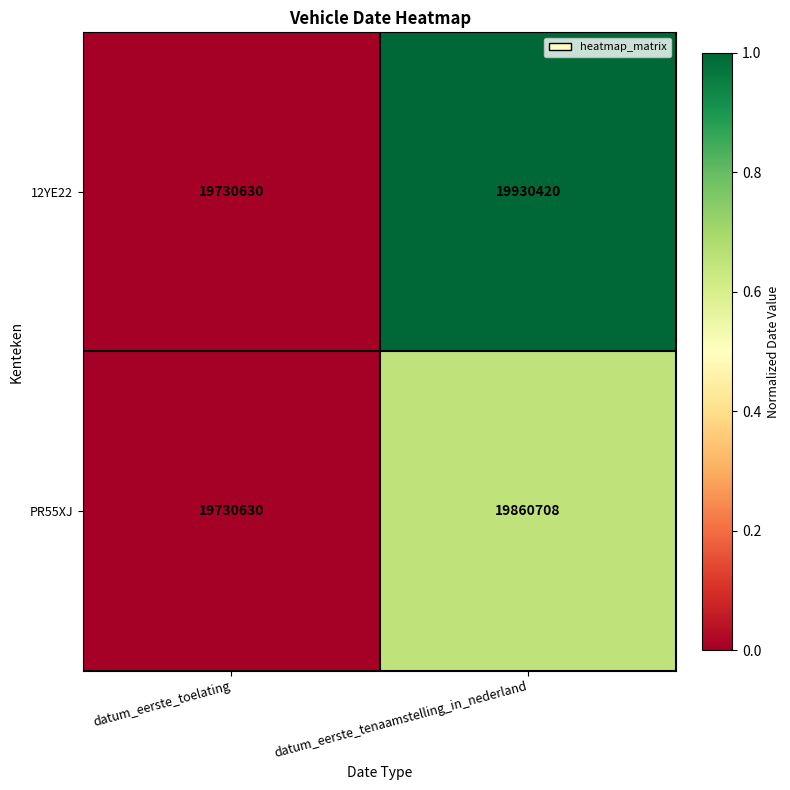

At which category does the chart reach its peak across all series?

datum_eerste_tenaamstelling_in_nederland